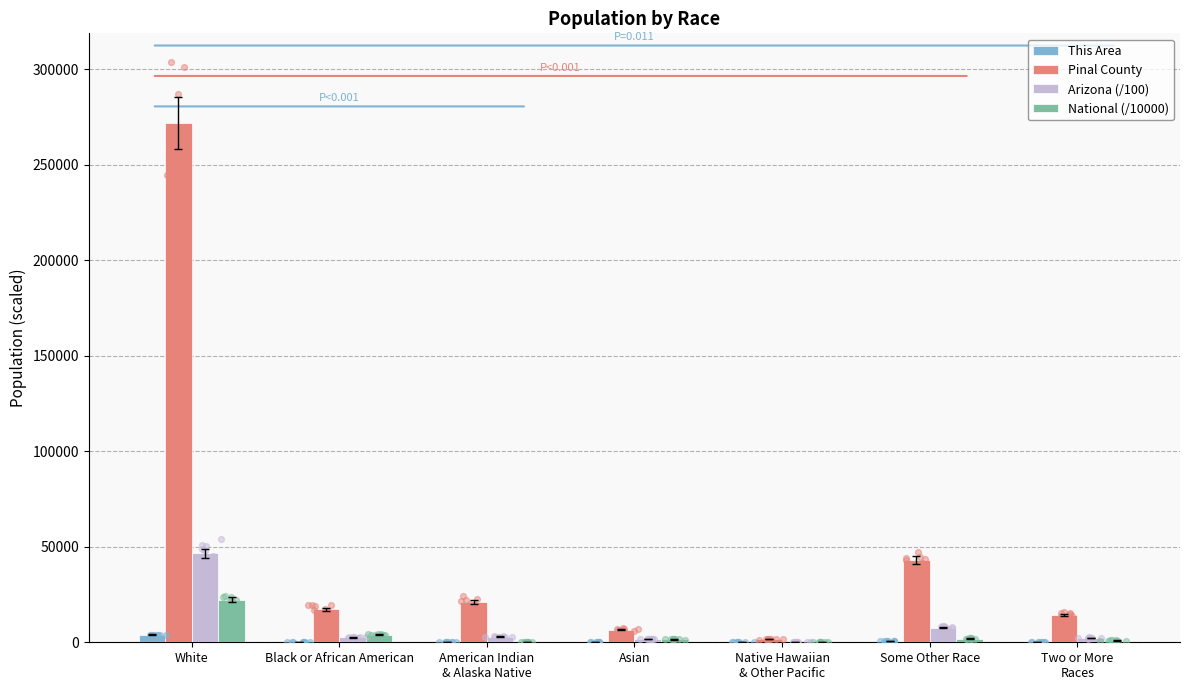

What is the total value across all series at Asian?

9765.4